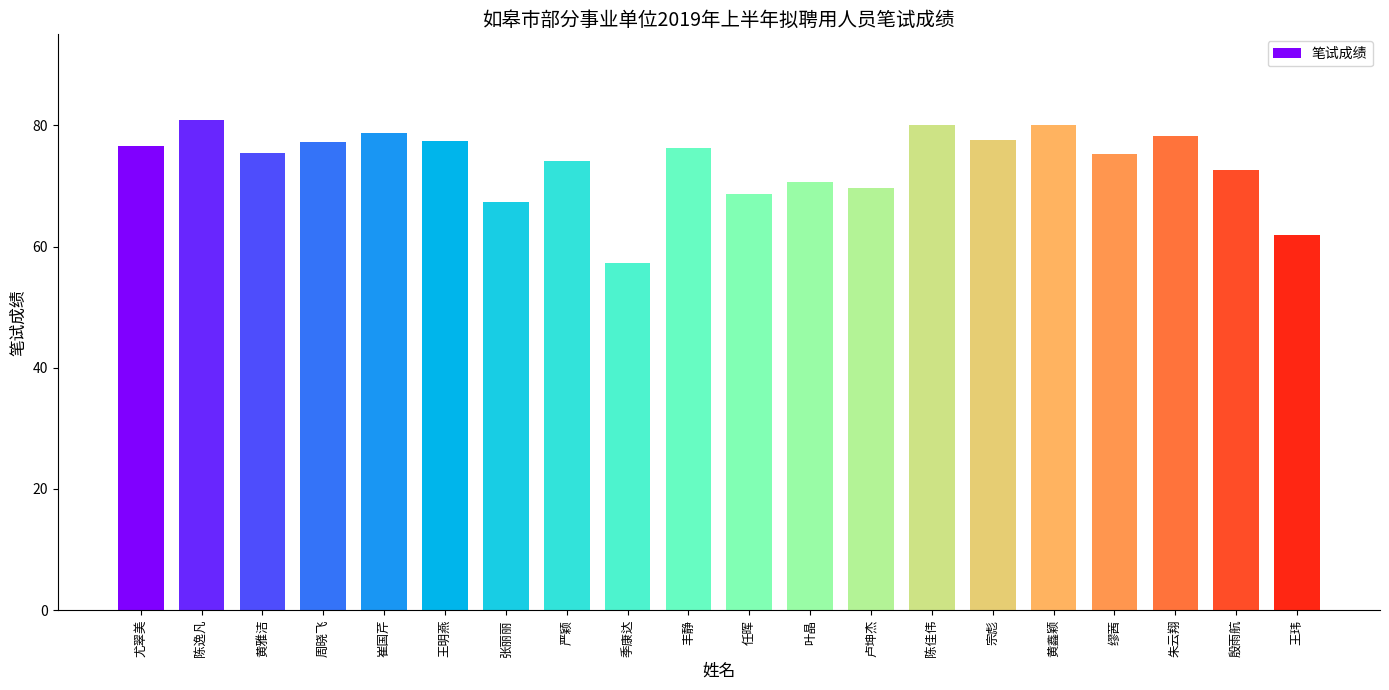

What value does the data have at 任晖?

68.7